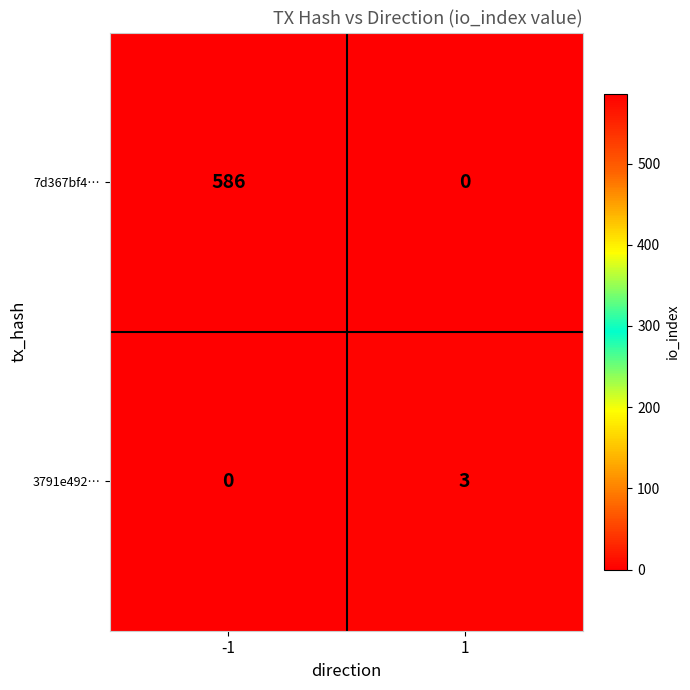

Reading left to right, transcribe all the data shown in this chart.

7d367bf4…: 586	0
3791e492…: 0	3